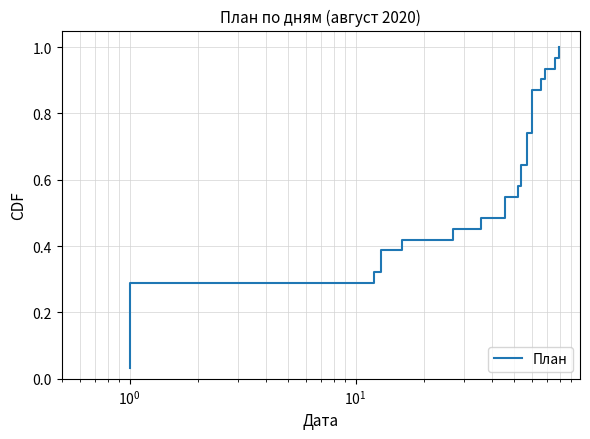

What is the maximum value shown in the chart?

1.0